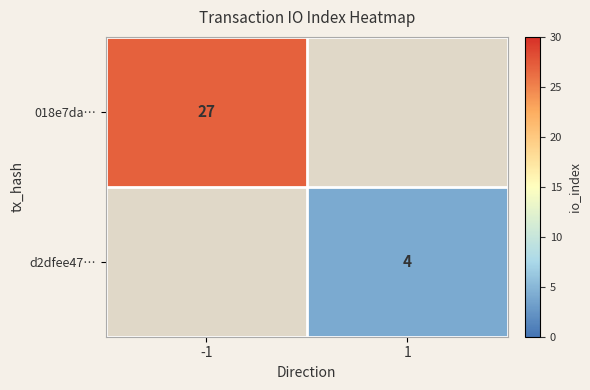

The value of d2dfee47… at 1 is 5.5. True or false?

False